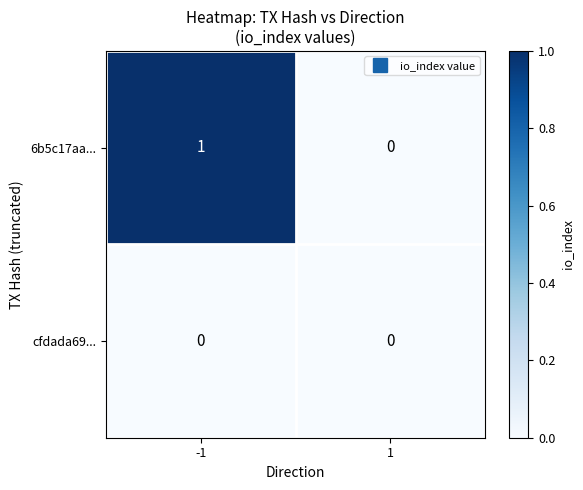

What is the difference between the highest and lowest values at -1?

1